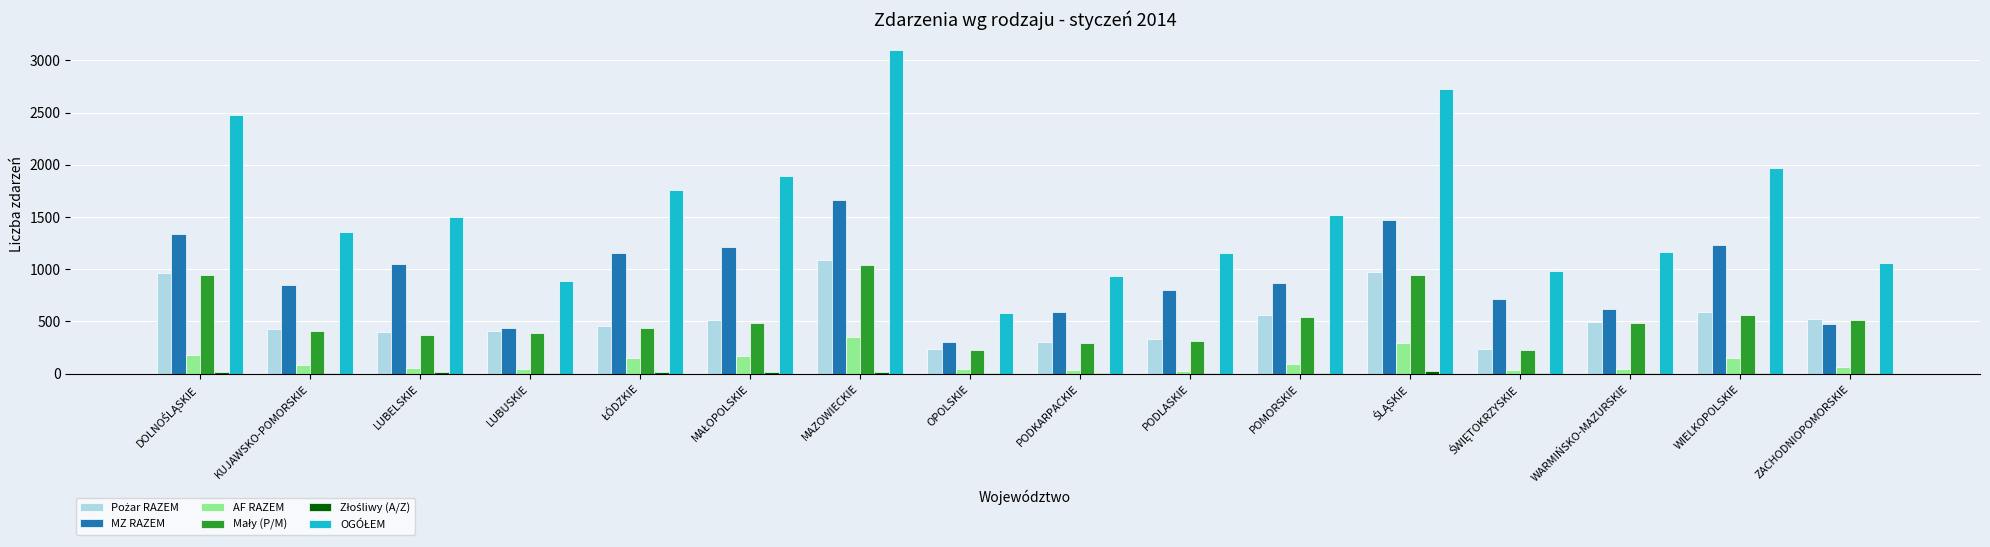

Are the bars grouped side by side (vs. stacked)?

Yes